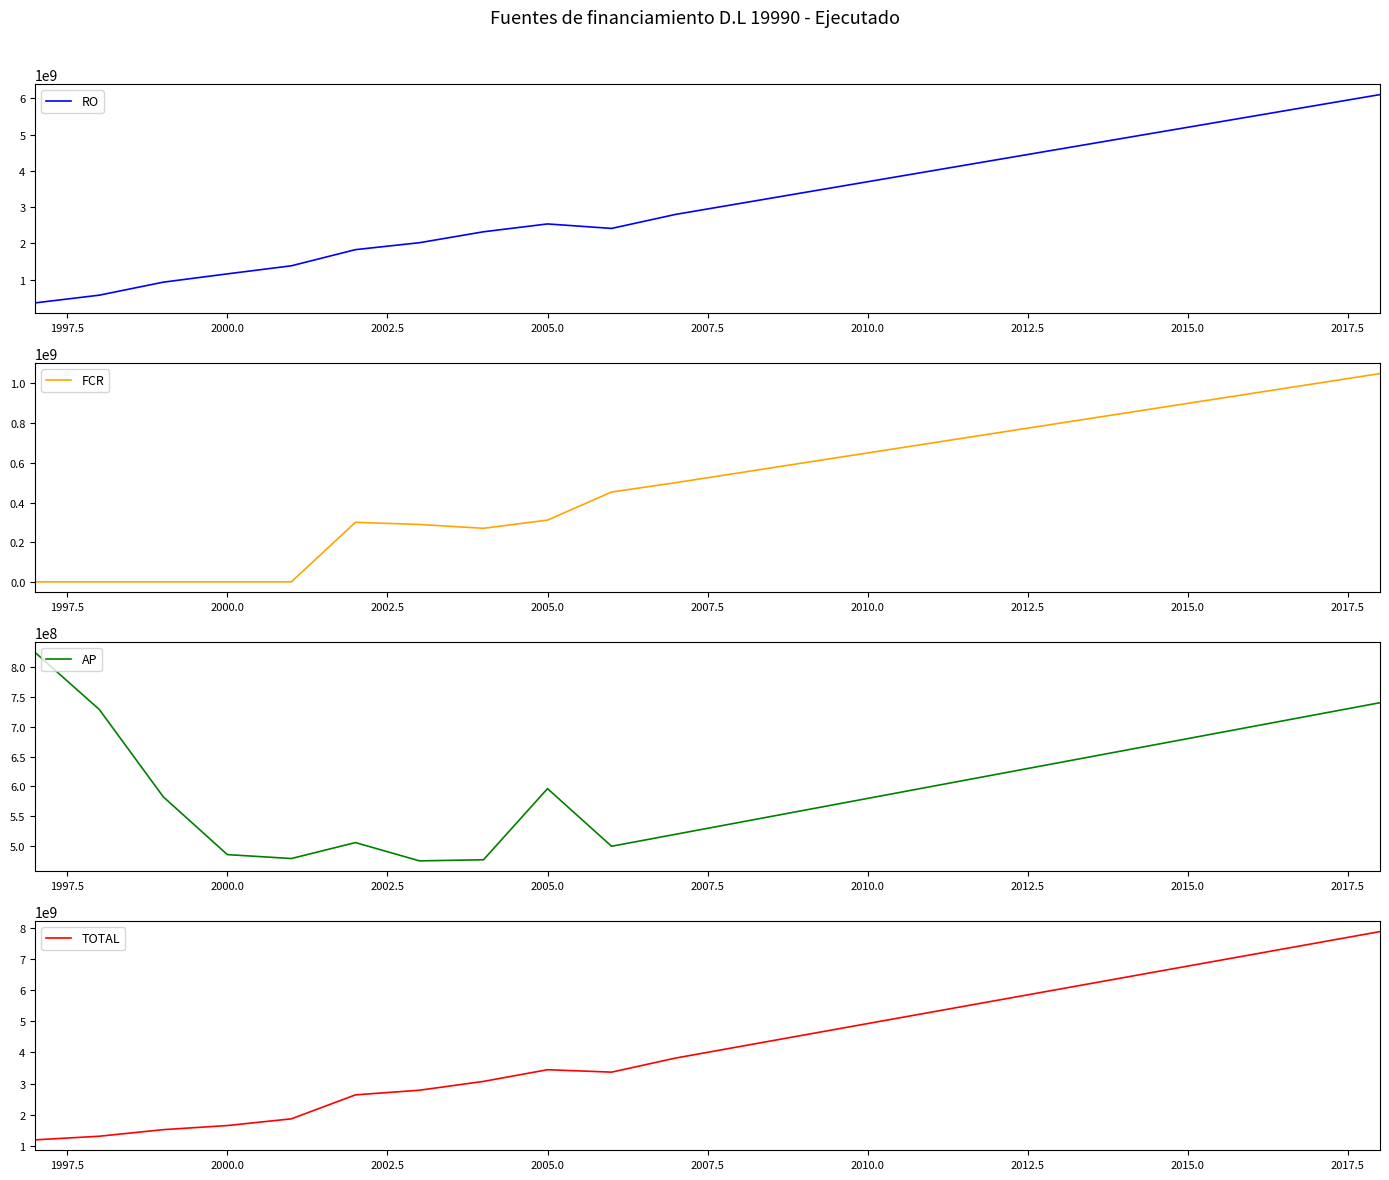

What is the maximum value for RO?

6100000000.0